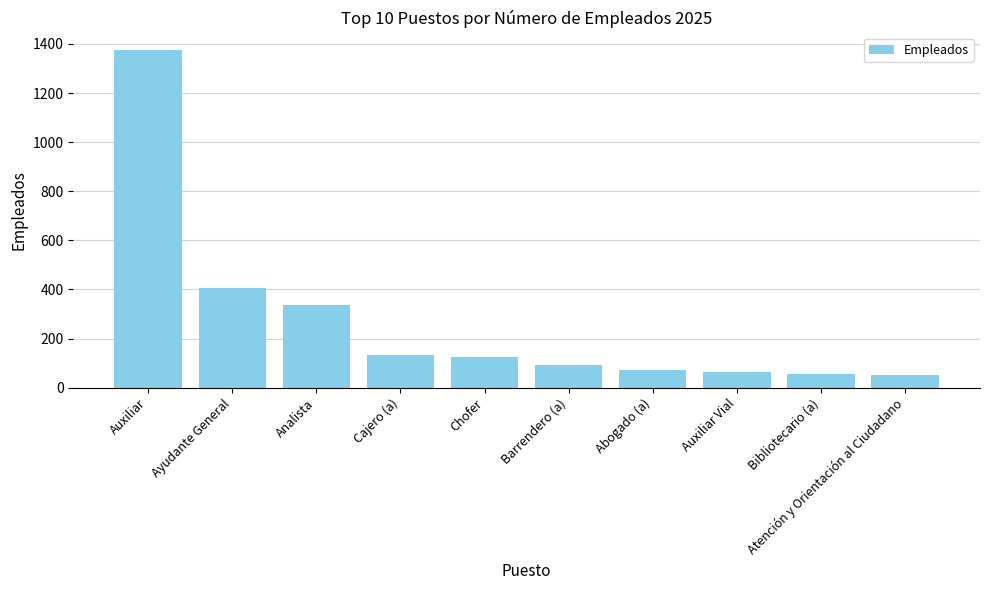

What is the smallest value displayed?

50